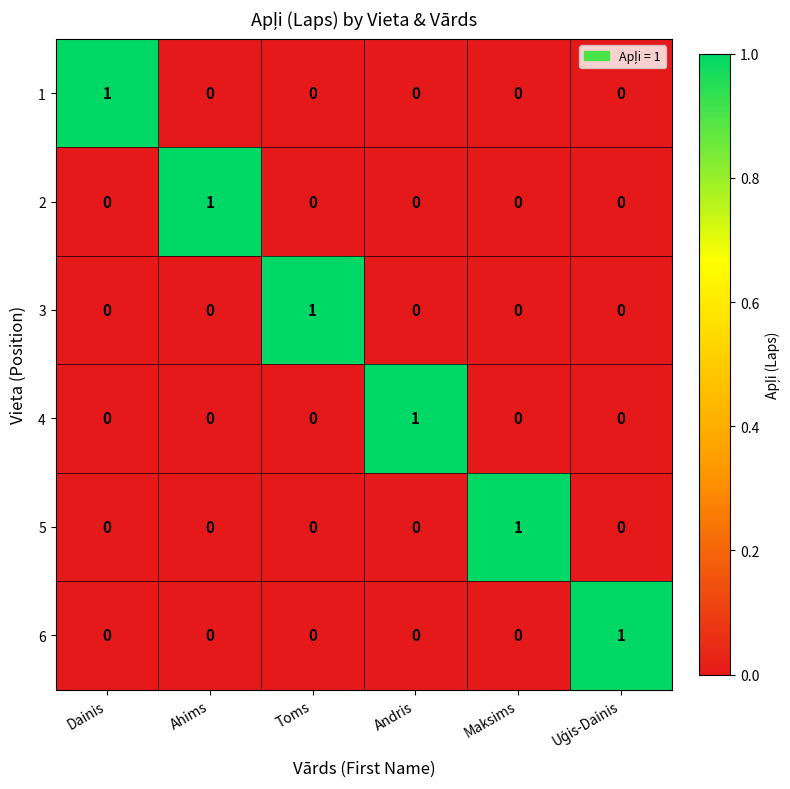

At how many categories does at least one series exceed 0?

6